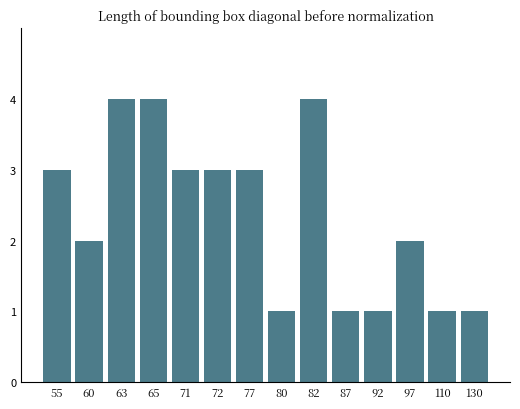

The chart shows a value of 3 at 77. True or false?

True